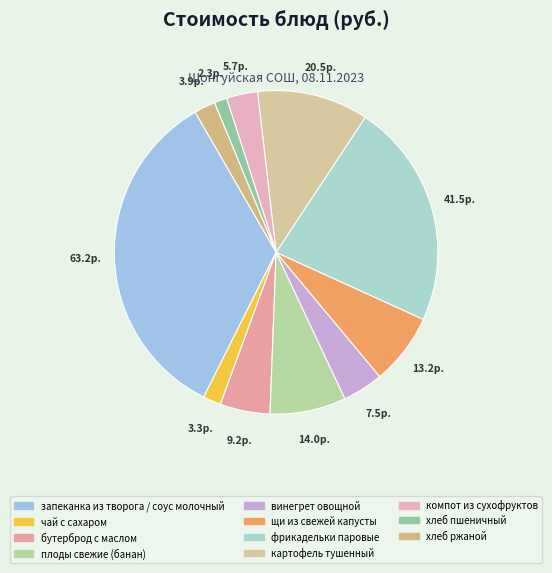

Which category has the smallest portion of the pie?

хлеб пшеничный